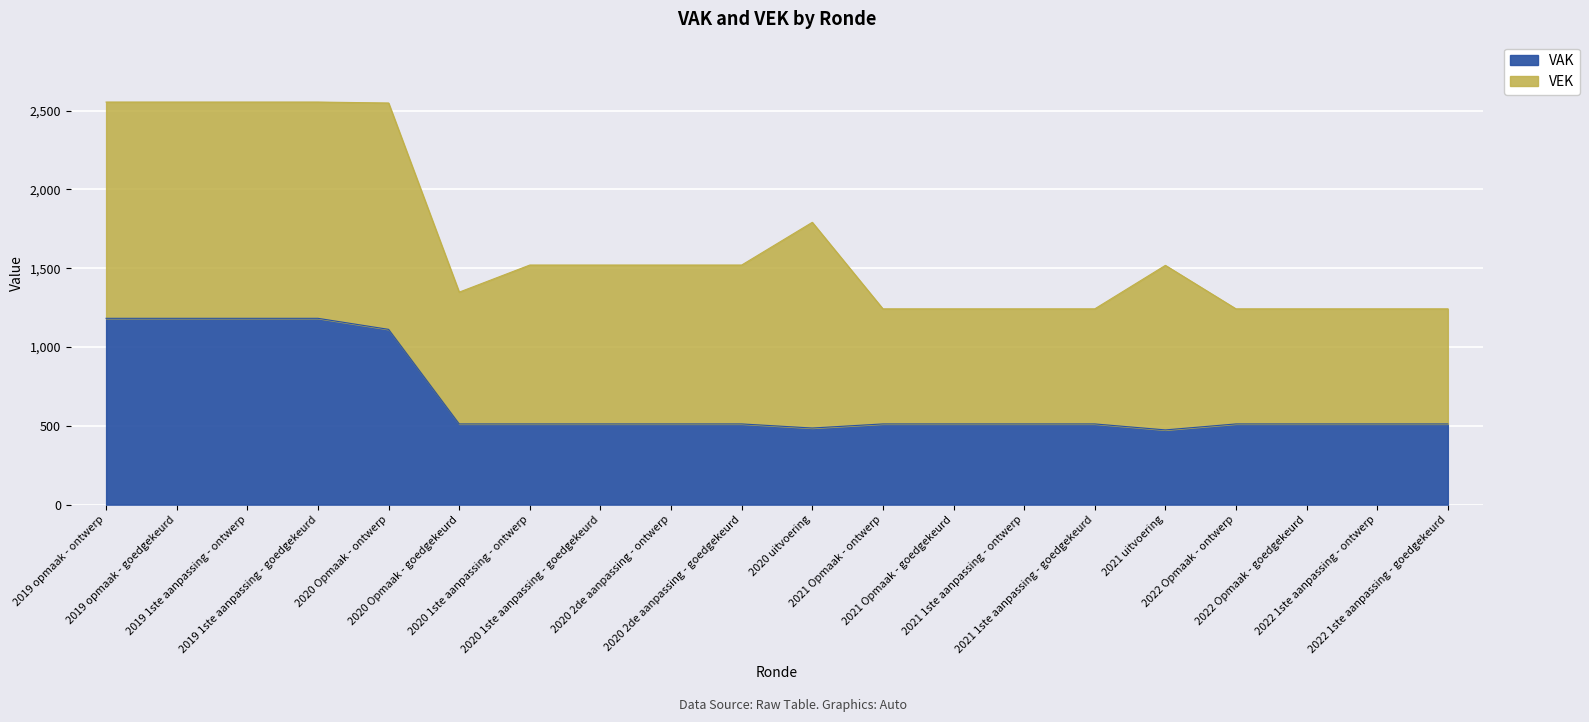

True or false: the data shows 818 at 2021 1ste aanpassing - ontwerp.

False